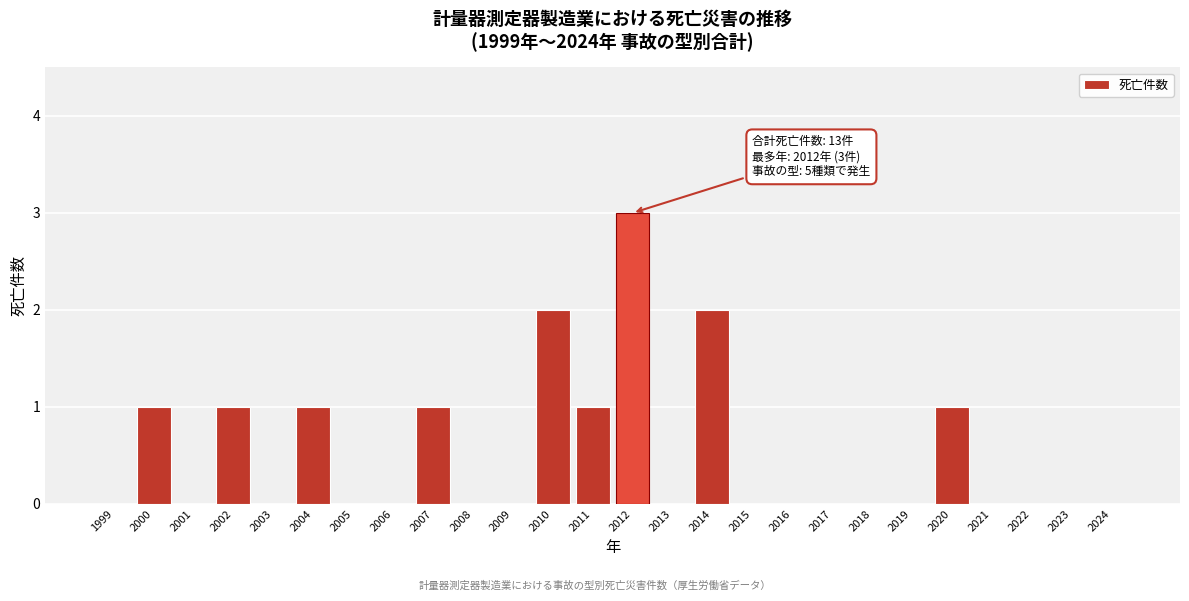

Reading right to left, what are all the values shown in this chart?

2024=0	2023=0	2022=0	2021=0	2020=1	2019=0	2018=0	2017=0	2016=0	2015=0	2014=2	2013=0	2012=3	2011=1	2010=2	2009=0	2008=0	2007=1	2006=0	2005=0	2004=1	2003=0	2002=1	2001=0	2000=1	1999=0